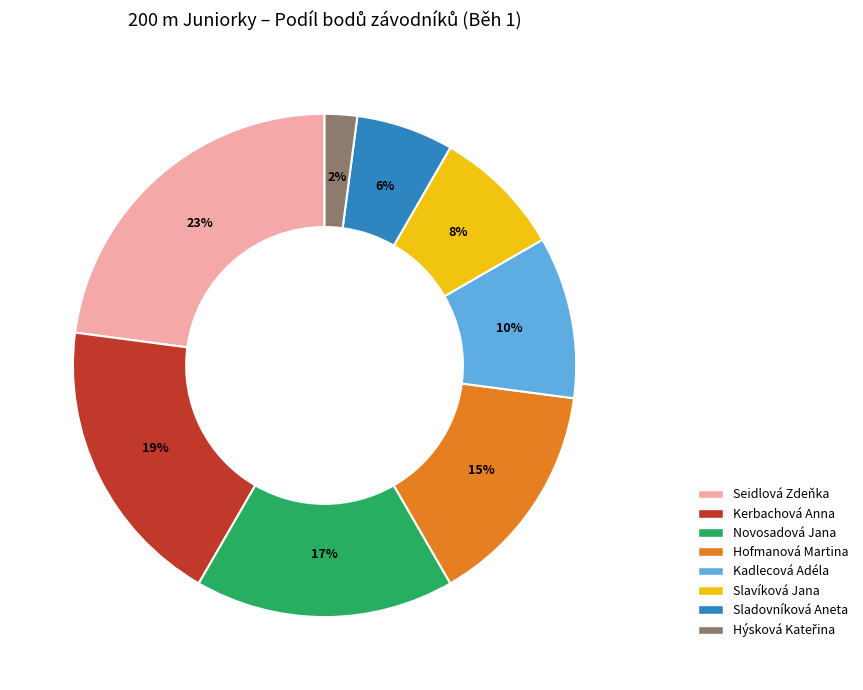

Do Kadlecová Adéla and Seidlová Zdeňka together represent more than half of the pie?

No